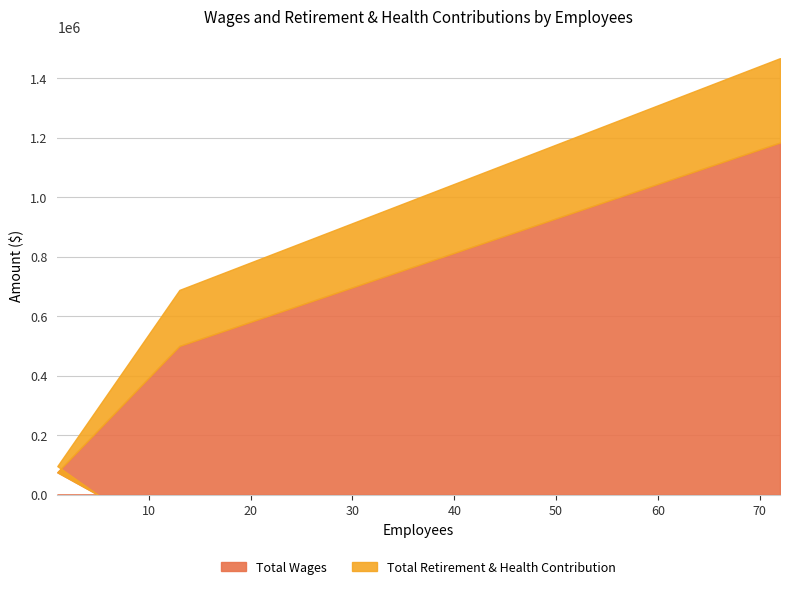

What is the value of the 3rd point from the left?

500161